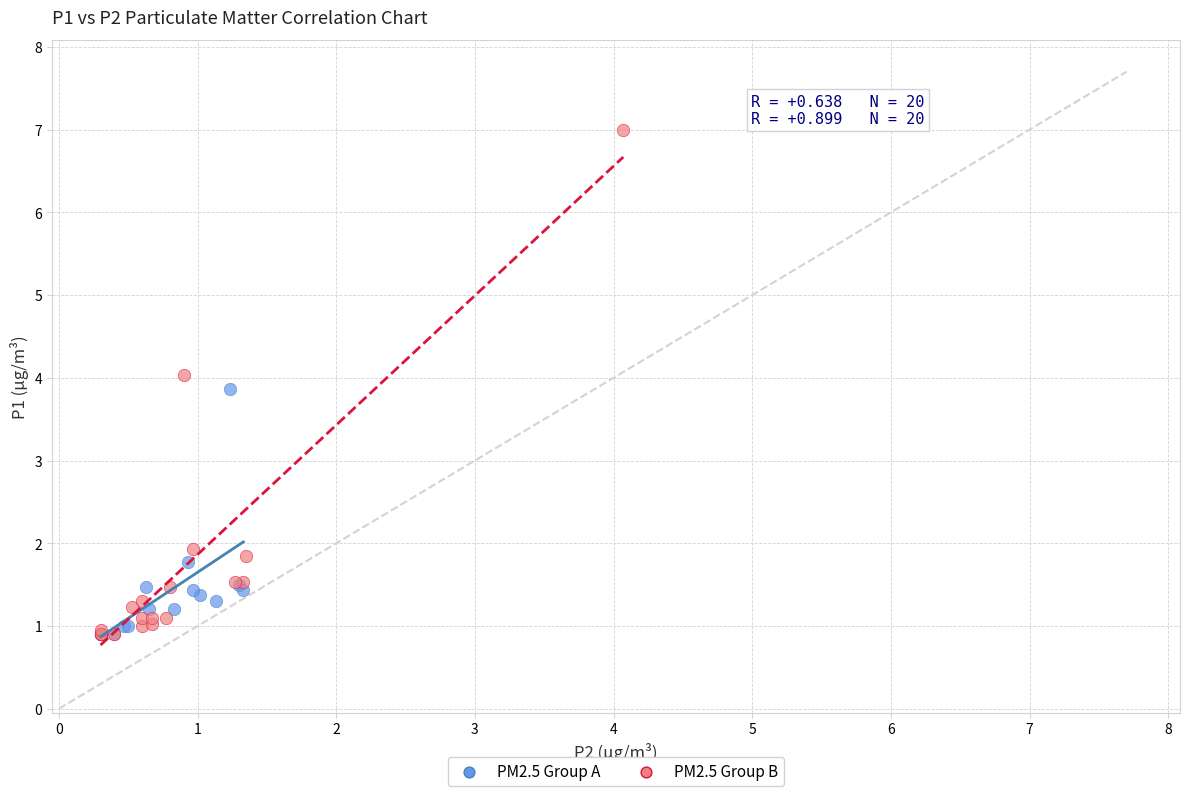

Which series contains the highest Y value?

PM2.5 Group B